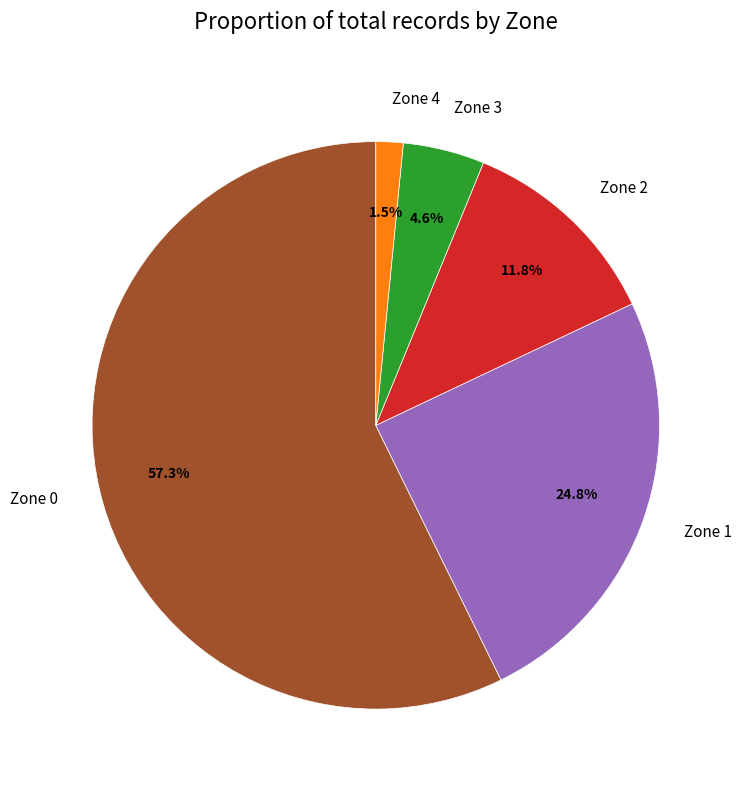

What is the ratio of the value at Zone 0 to the value at Zone 2?

4.9